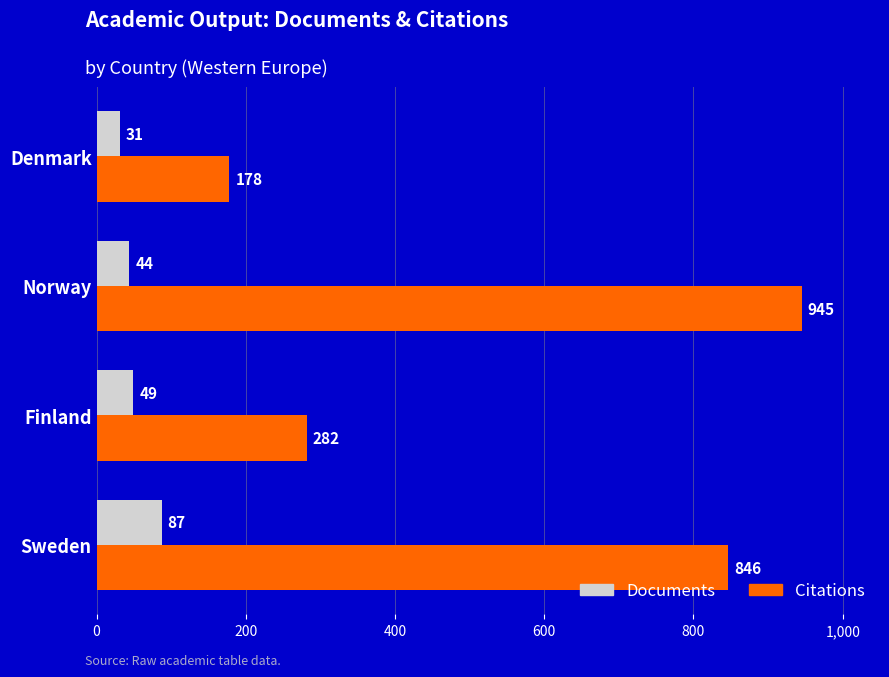

What is the minimum value for Documents?

31